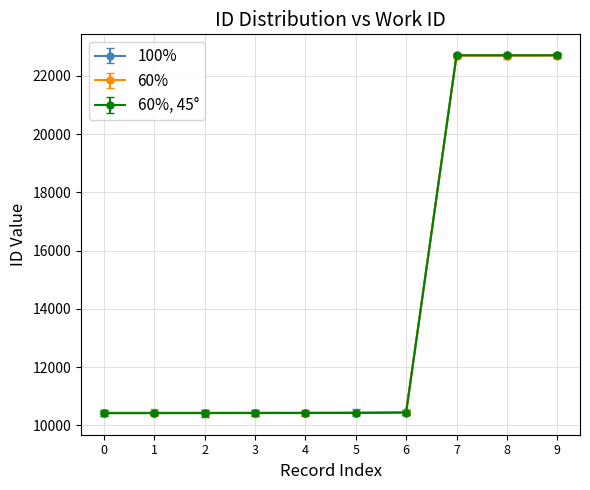

Which series changed the most between 2 and 8?

60%, 45°